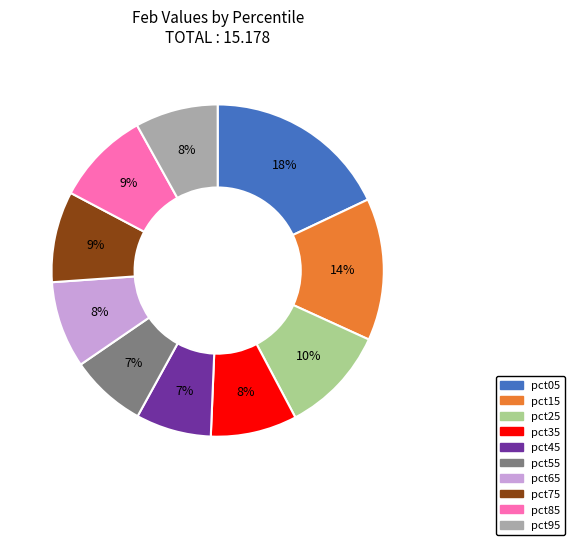

To the nearest percent, what is the difference between the pct45 and pct95 slice percentages?

1%